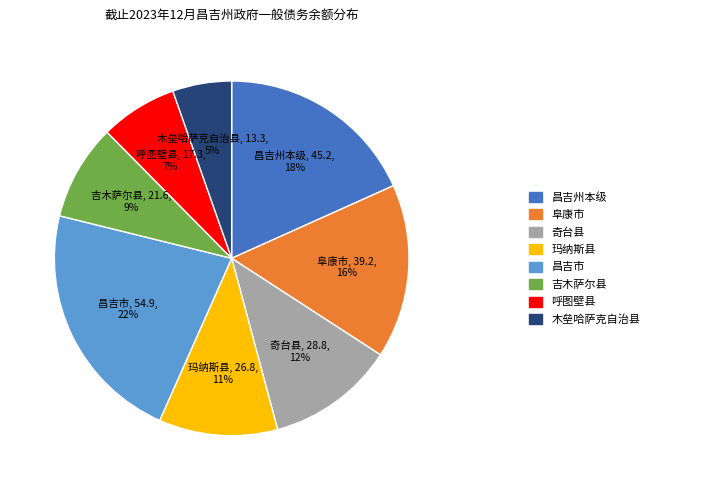

Combined, do 奇台县 and 吉木萨尔县 account for over 50%?

No